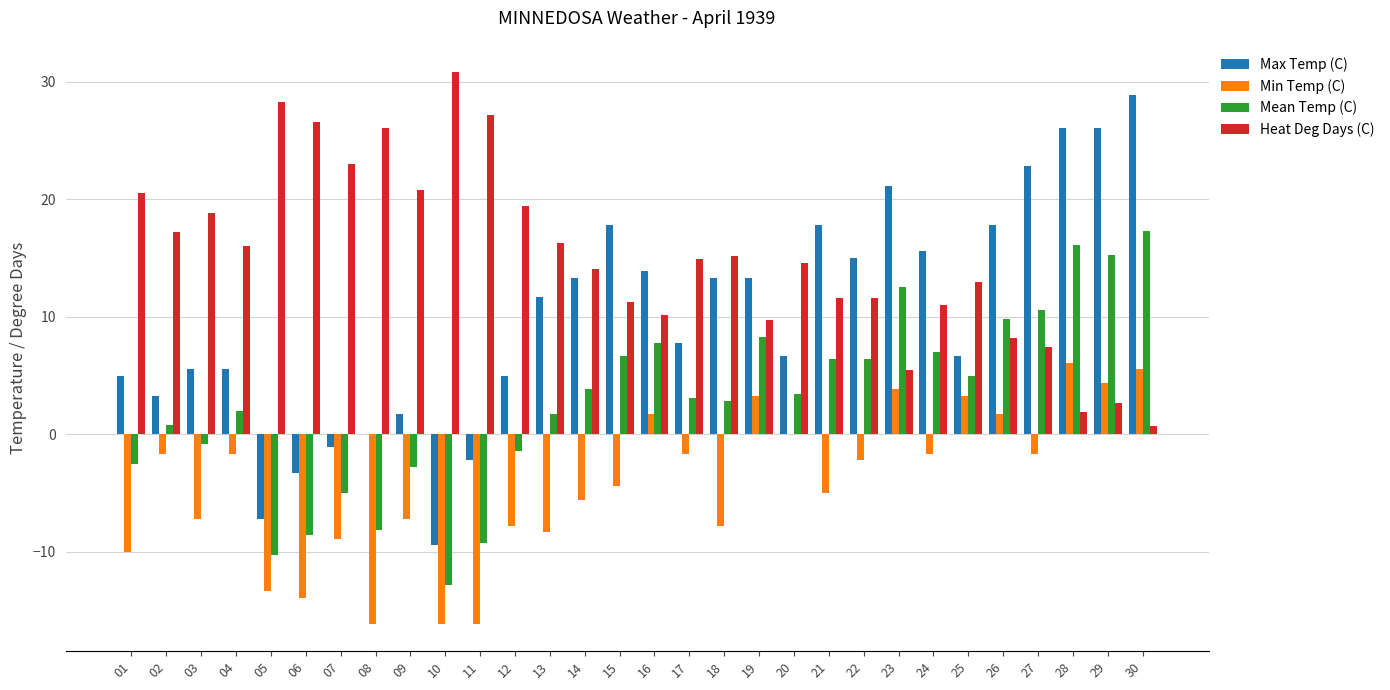

Reading left to right, what are all the values shown in this chart?

Max Temp (C): 5.0	3.3	5.6	5.6	-7.2	-3.3	-1.1	0.0	1.7	-9.4	-2.2	5.0	11.7	13.3	17.8	13.9	7.8	13.3	13.3	6.7	17.8	15.0	21.1	15.6	6.7	17.8	22.8	26.1	26.1	28.9
Min Temp (C): -10.0	-1.7	-7.2	-1.7	-13.3	-13.9	-8.9	-16.1	-7.2	-16.1	-16.1	-7.8	-8.3	-5.6	-4.4	1.7	-1.7	-7.8	3.3	0.0	-5.0	-2.2	3.9	-1.7	3.3	1.7	-1.7	6.1	4.4	5.6
Mean Temp (C): -2.5	0.8	-0.8	2.0	-10.3	-8.6	-5.0	-8.1	-2.8	-12.8	-9.2	-1.4	1.7	3.9	6.7	7.8	3.1	2.8	8.3	3.4	6.4	6.4	12.5	7.0	5.0	9.8	10.6	16.1	15.3	17.3
Heat Deg Days (C): 20.5	17.2	18.8	16.0	28.3	26.6	23.0	26.1	20.8	30.8	27.2	19.4	16.3	14.1	11.3	10.2	14.9	15.2	9.7	14.6	11.6	11.6	5.5	11.0	13.0	8.2	7.4	1.9	2.7	0.7